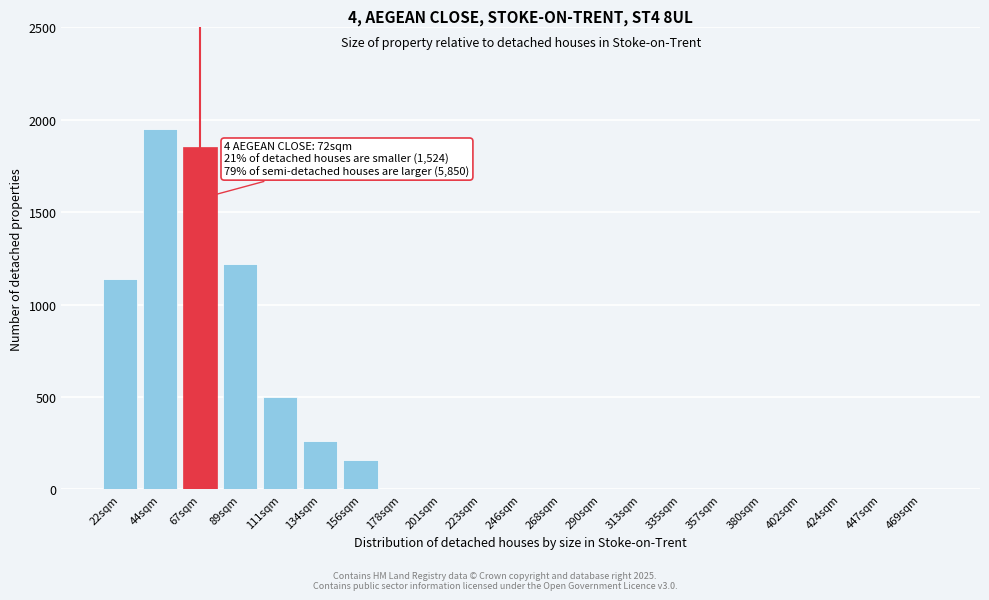

Reading right to left, what are all the values shown in this chart?

469sqm=0	447sqm=0	424sqm=0	402sqm=0	380sqm=0	357sqm=0	335sqm=0	313sqm=0	290sqm=0	268sqm=0	246sqm=0	223sqm=0	201sqm=0	178sqm=0	156sqm=160	134sqm=260	111sqm=500	89sqm=1220	67sqm=1850	44sqm=1950	22sqm=1140